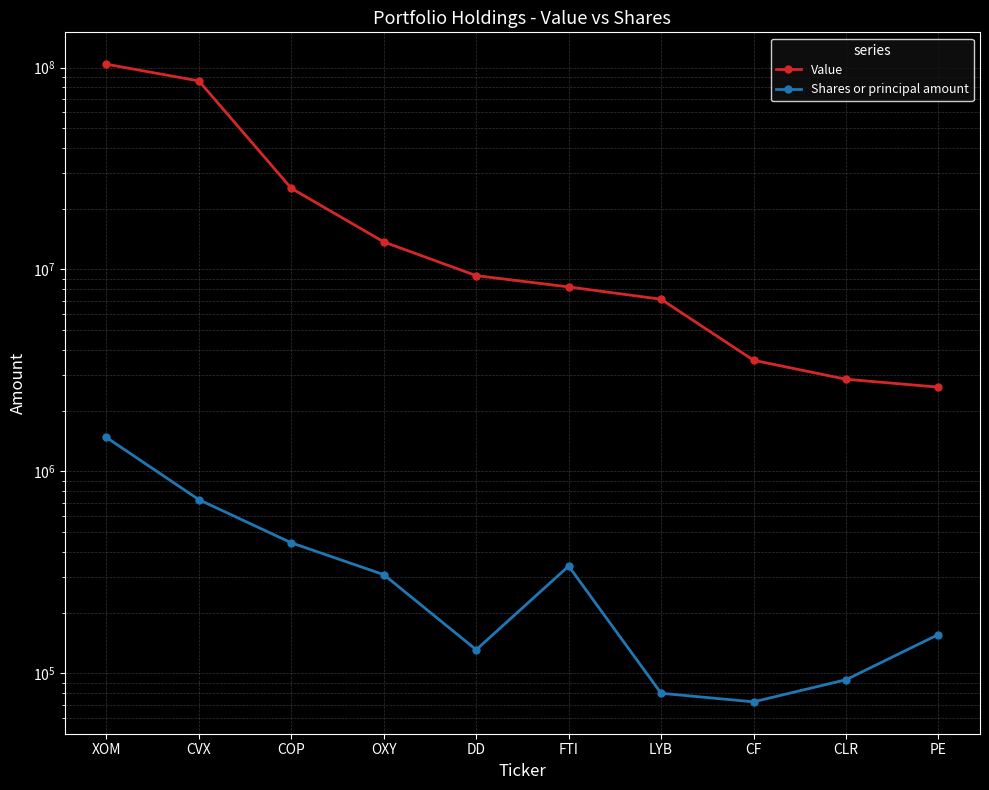

True or false: Shares or principal amount and Value intersect in this chart.

False